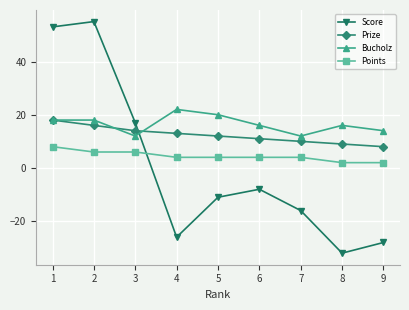

How many data points does each series have?

9